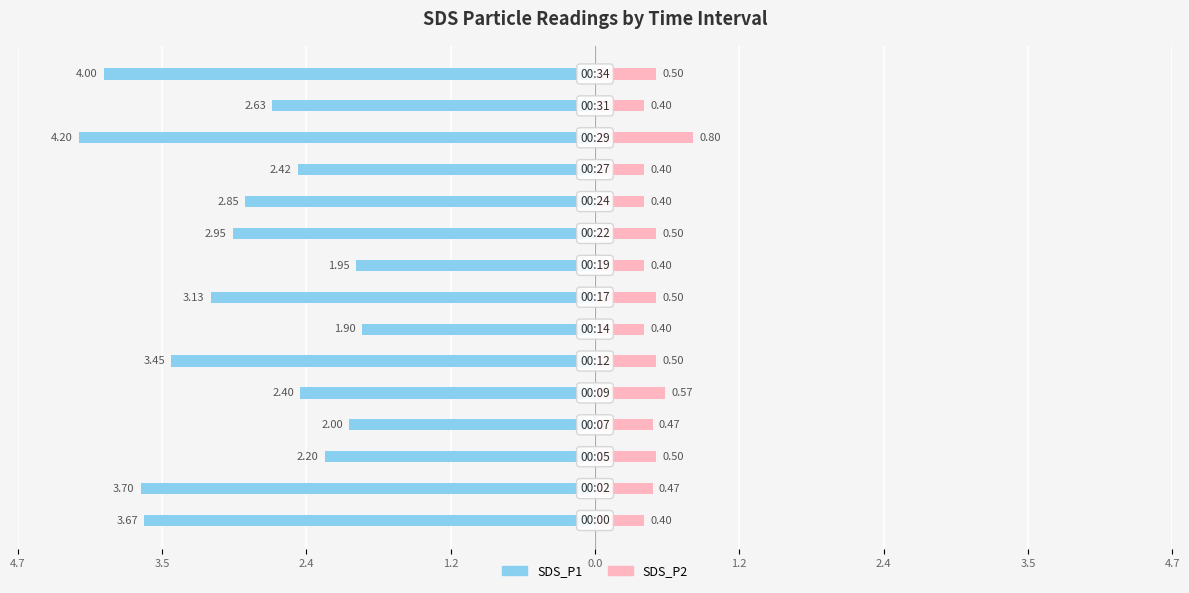

Reading left to right, what are all the values shown in this chart?

SDS_P1 (Male-style): -3.7	-3.7	-2.2	-2.0	-2.4	-3.5	-1.9	-3.1	-1.9	-3.0	-2.9	-2.4	-4.2	-2.6	-4.0
SDS_P2 (Female-style): 0.4	0.5	0.5	0.5	0.6	0.5	0.4	0.5	0.4	0.5	0.4	0.4	0.8	0.4	0.5